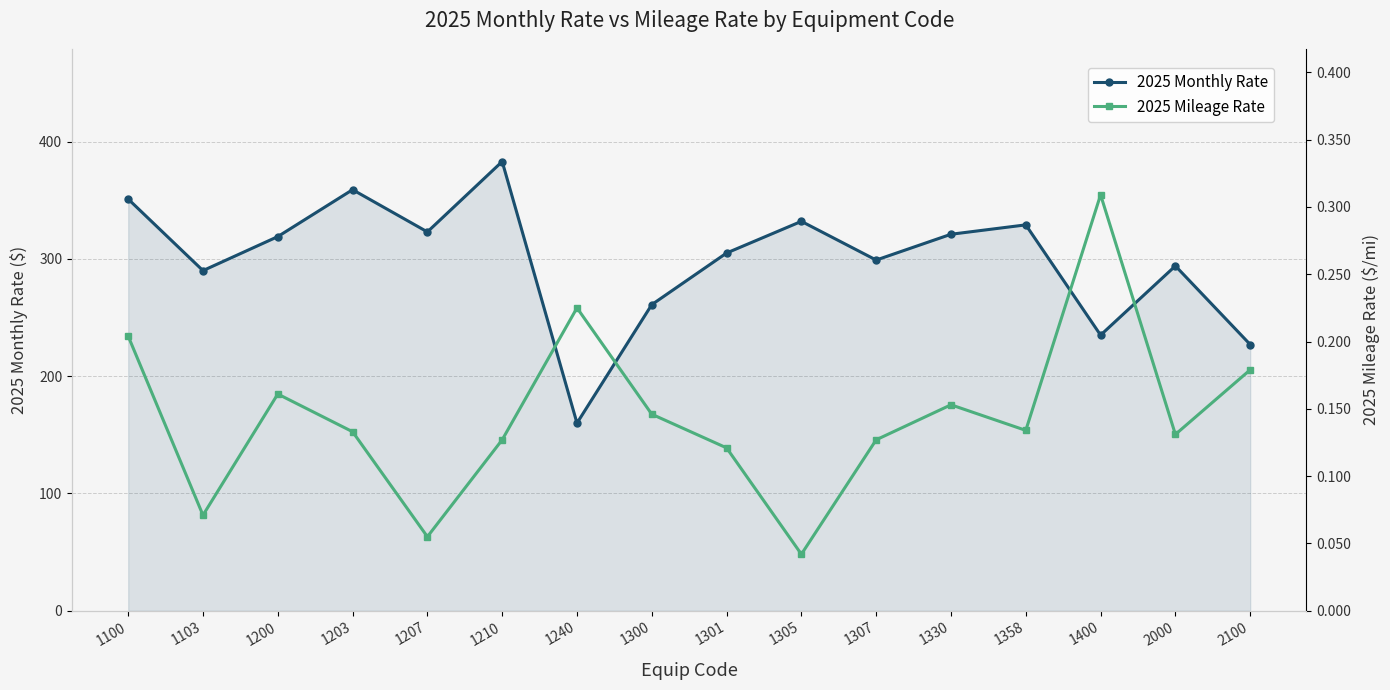

What is the sum of the 2025 Mileage Rate values at 1100 and 1210?

0.3